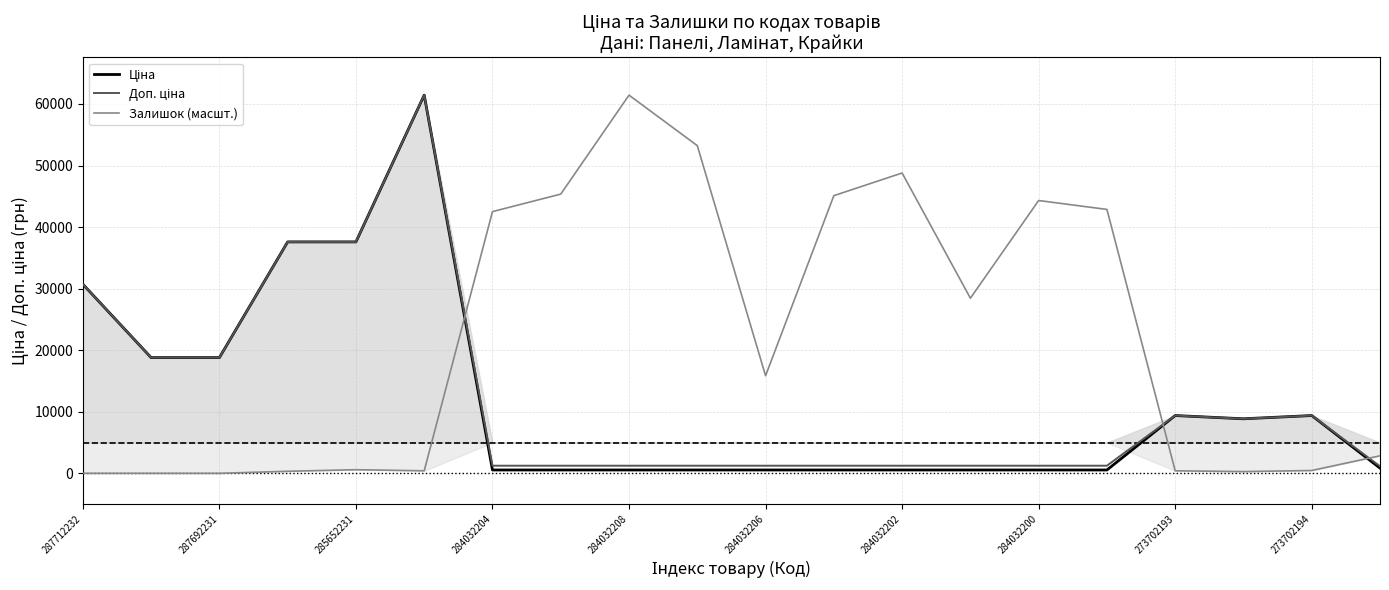

True or false: Ціна and Залишок (масшт.) cross at least once.

True